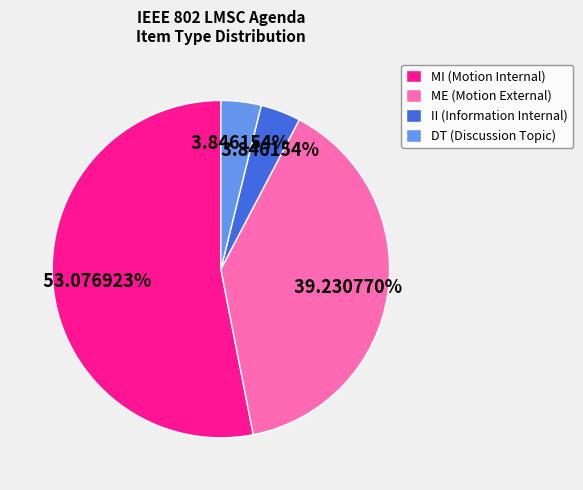

Which category has the biggest portion of the pie?

MI (Motion Internal)